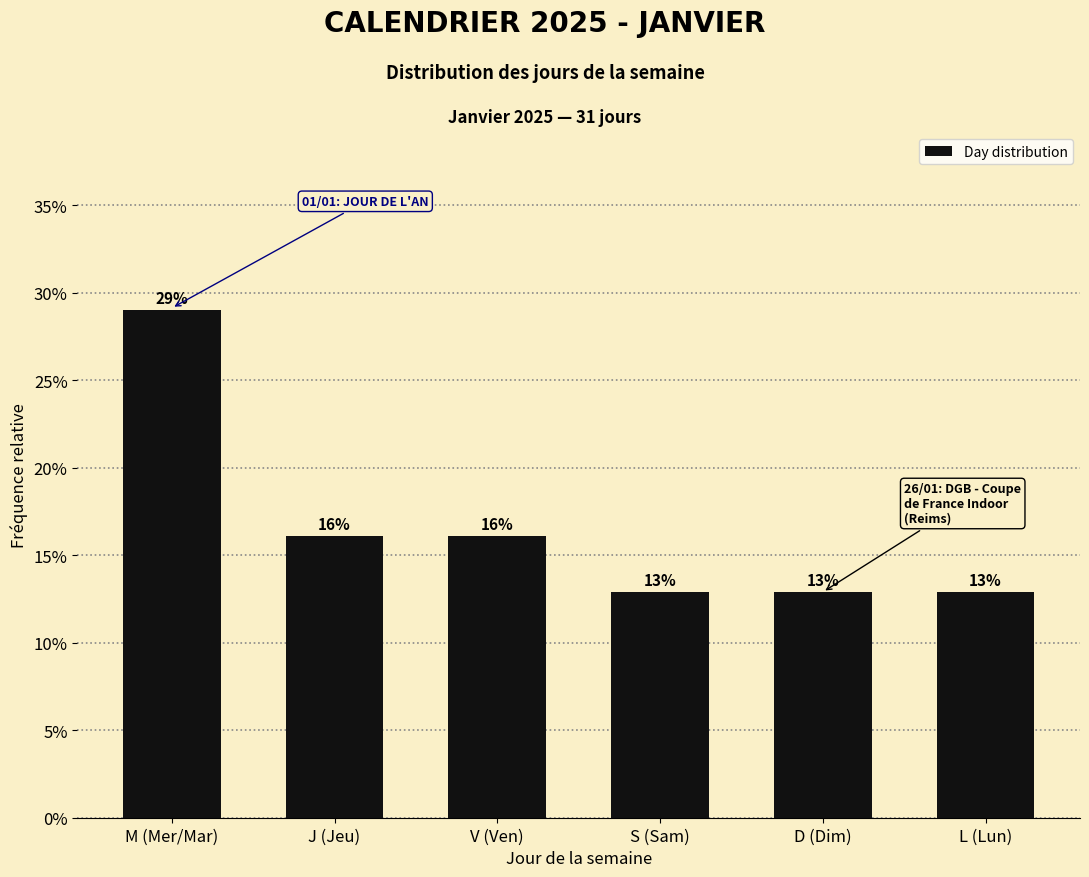

Are the bars horizontal?

No